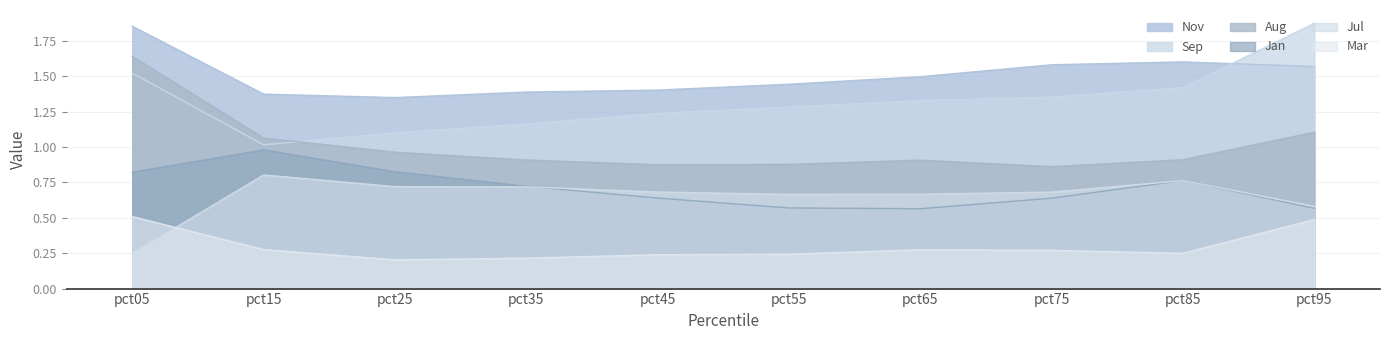

Which series has the widest spread of values?

Sep